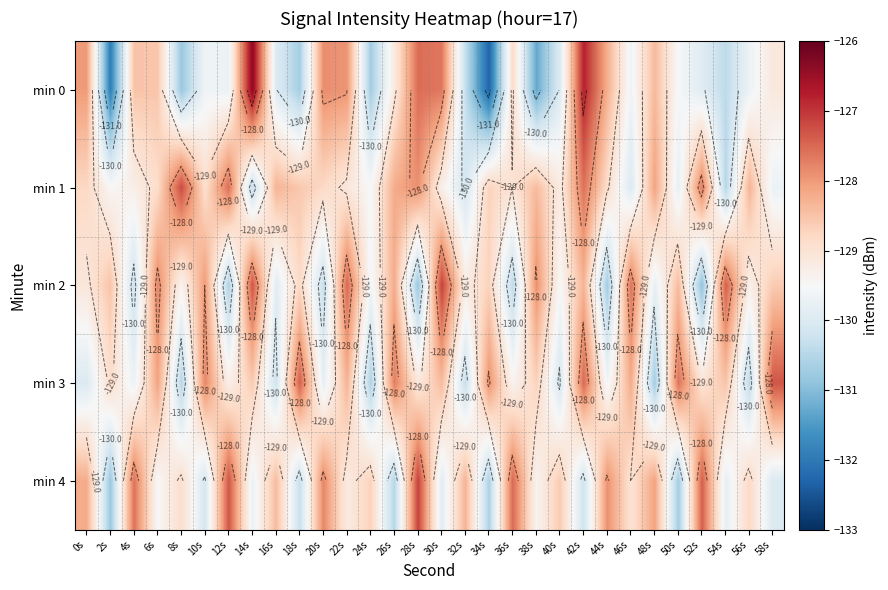

Which has a higher value, 6s or 58s?

6s